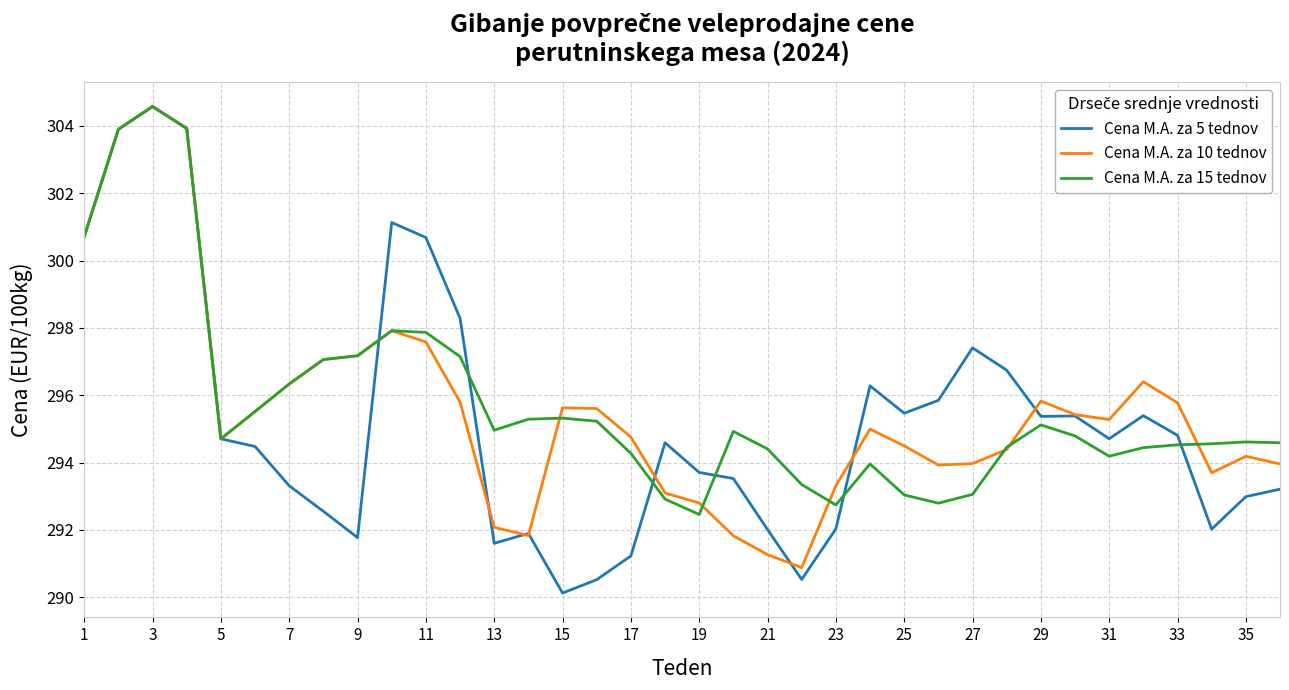

How many lines are shown in the chart?

3